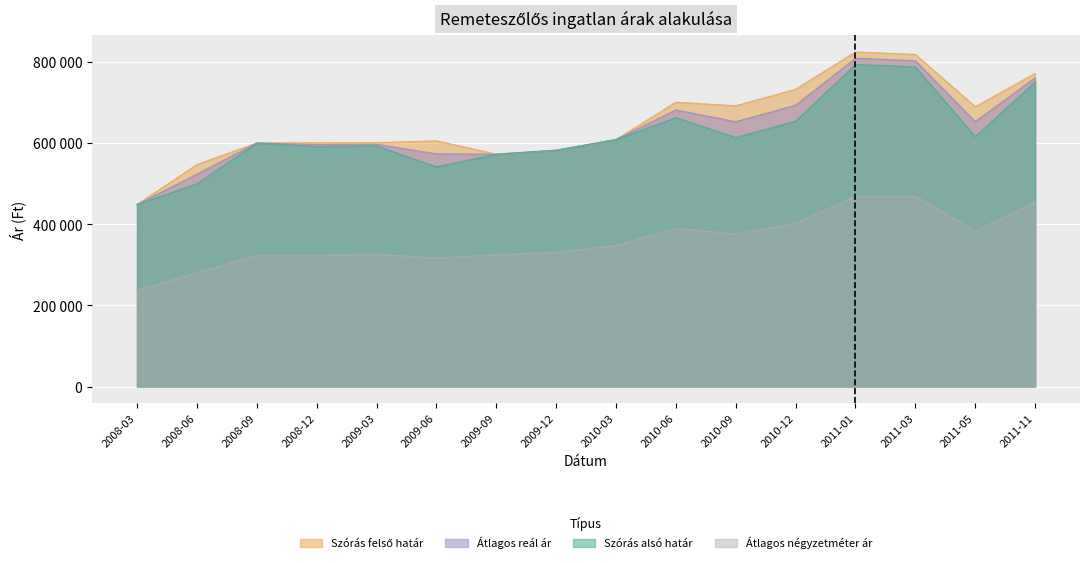

What position from the right is 2008-03?

16